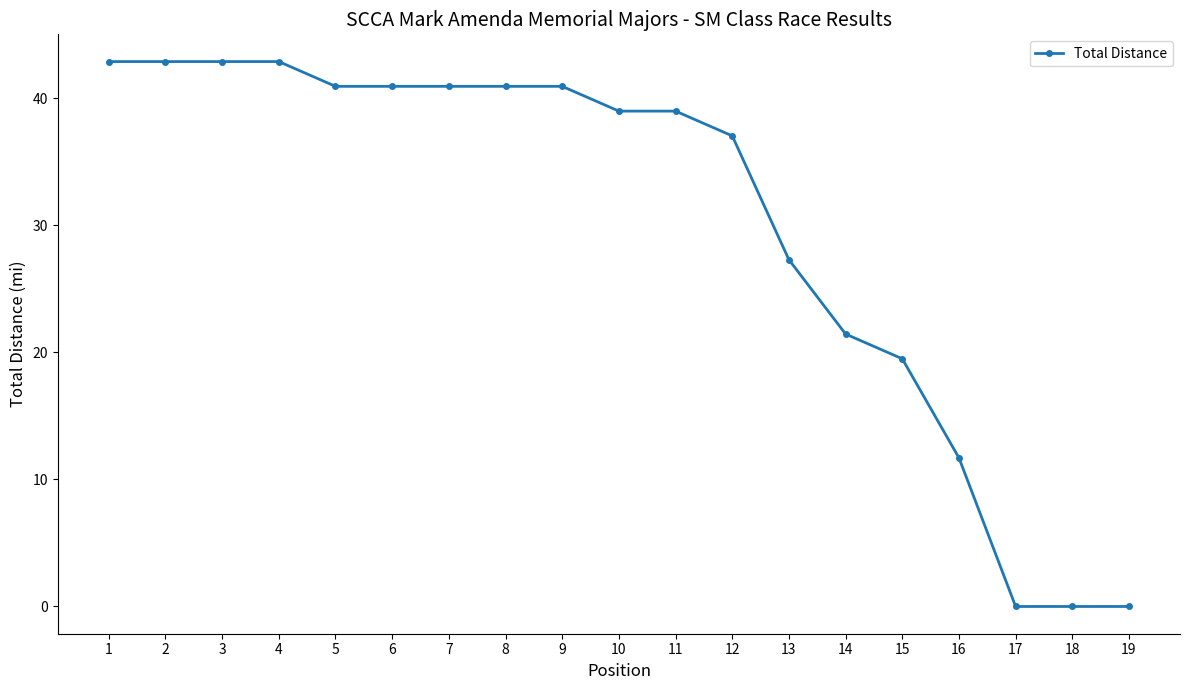

What is the average value?

30.1